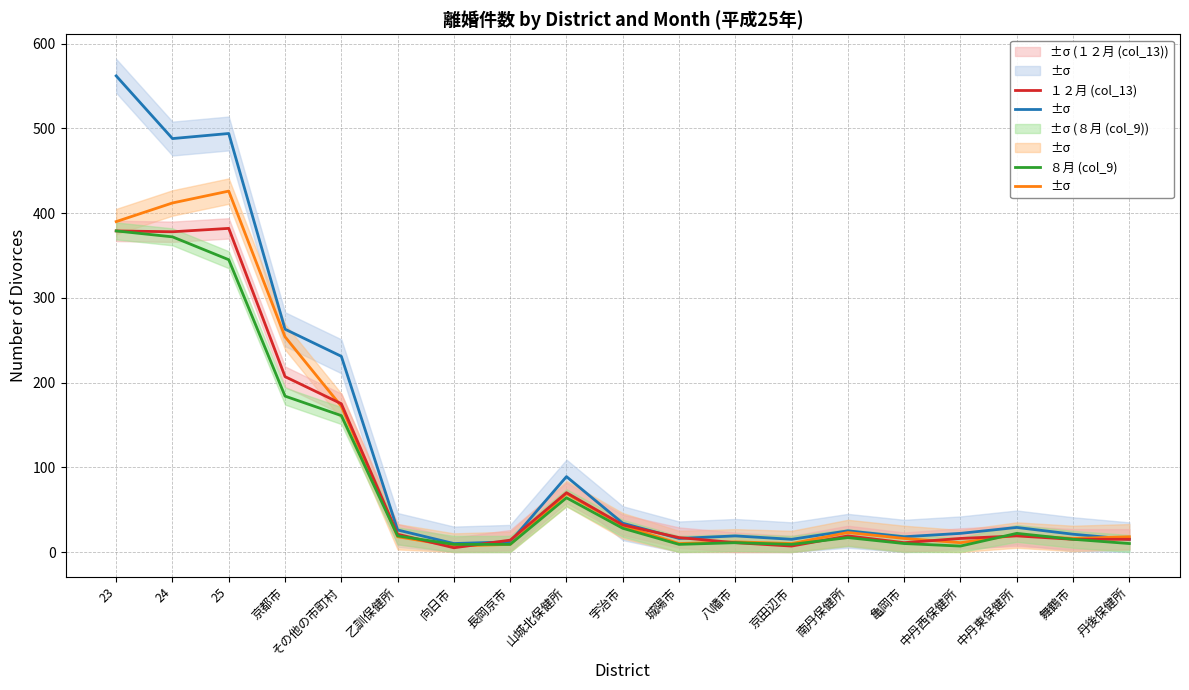

What is the label of the 2nd point from the left?

24